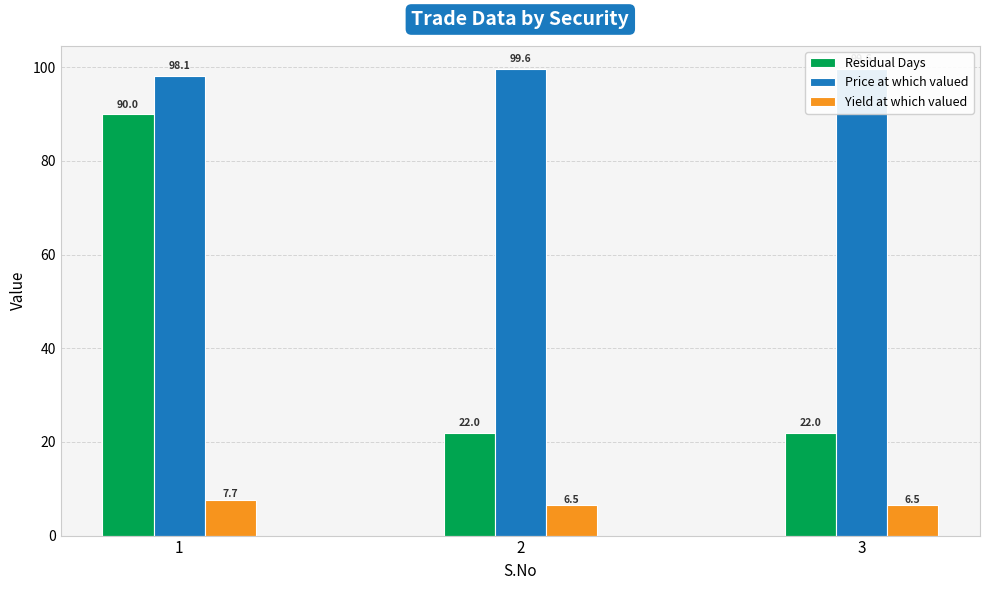

Where does the Price at which valued series first go above 99?

2